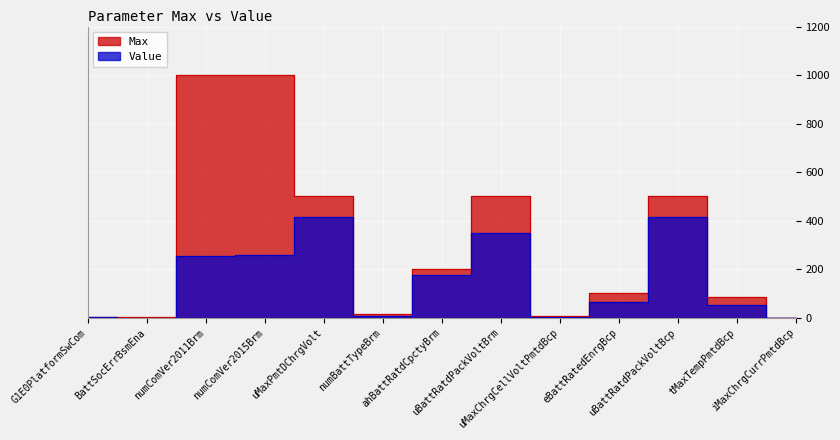

True or false: Value and Max intersect in this chart.

False